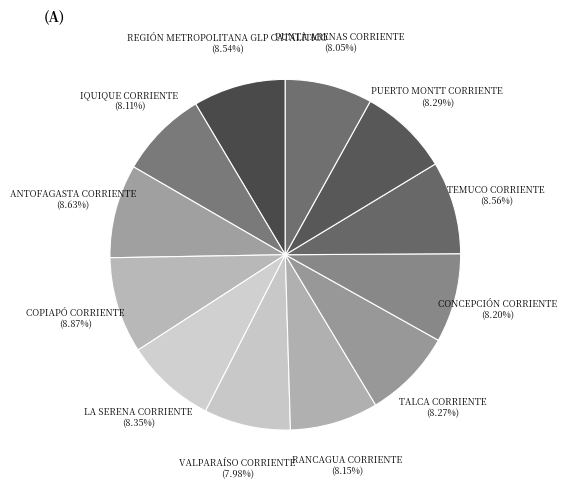

Combined, do ANTOFAGASTA CORRIENTE and VALPARAÍSO CORRIENTE account for over 50%?

No